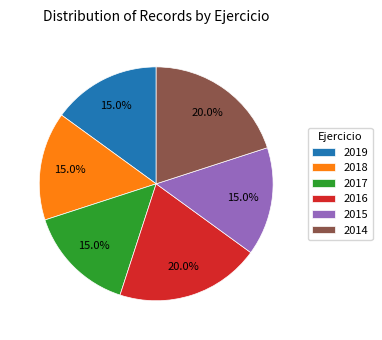

To the nearest percent, what is the average slice percentage?

17%